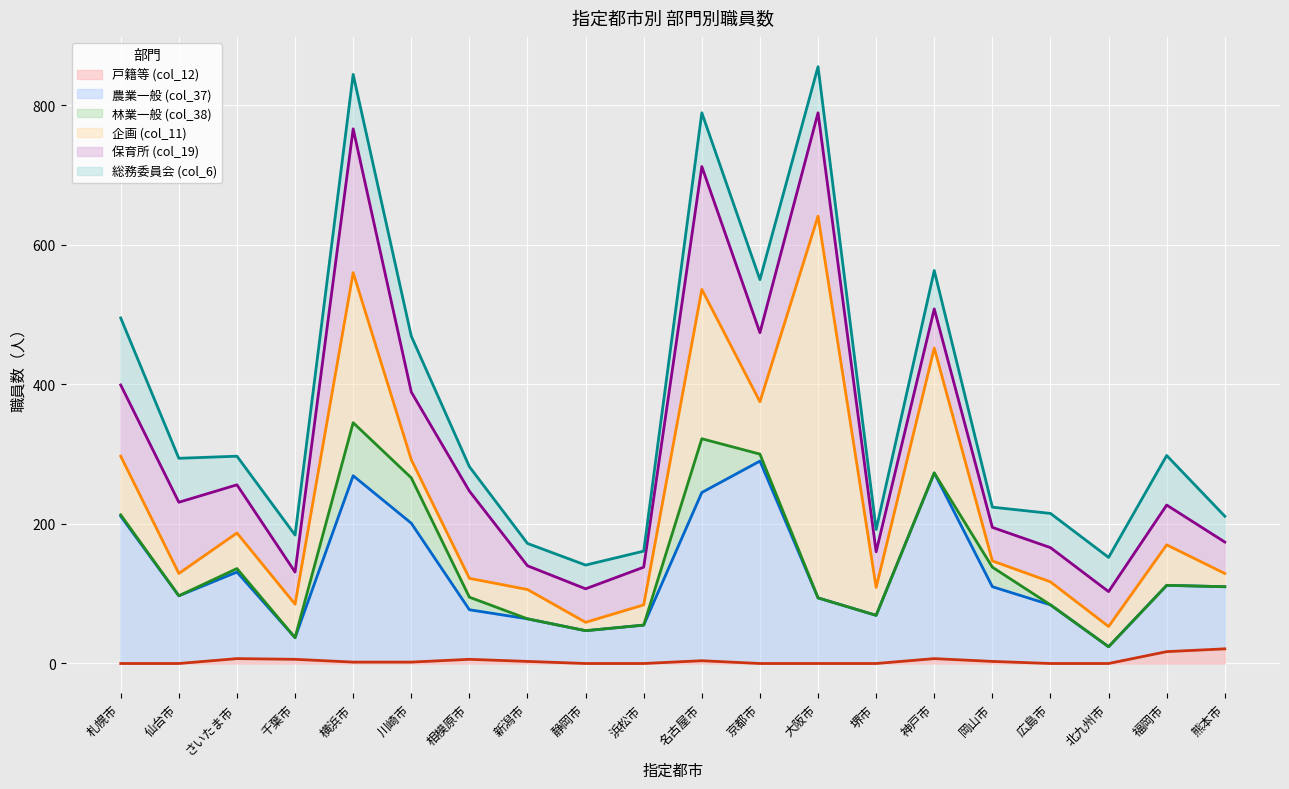

Between which two adjacent categories do 総務委員会 (col_6) and 保育所 (col_19) first intersect?

さいたま市 and 千葉市